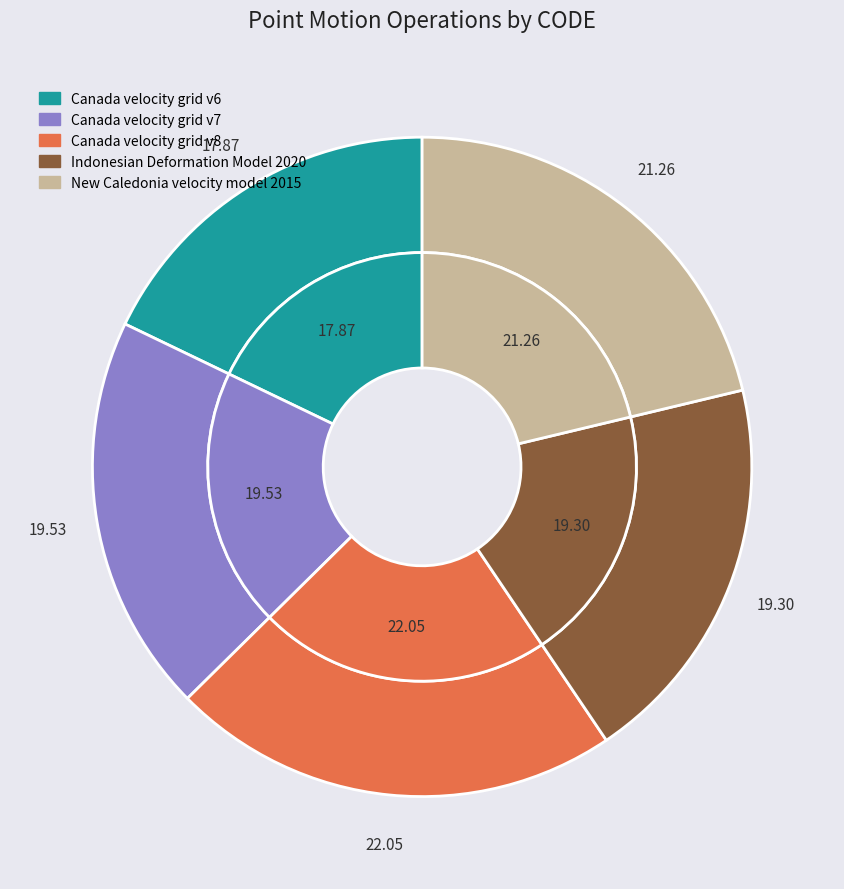

Which slice is the smallest?

Canada velocity grid v6